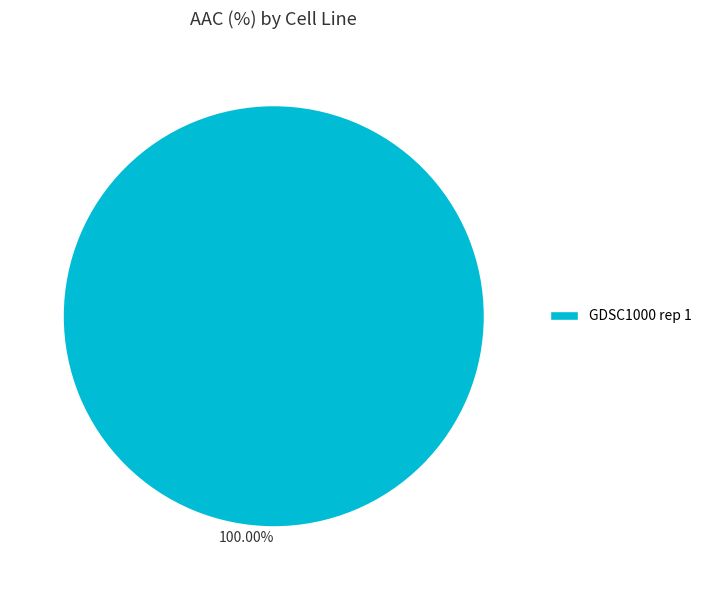

Rank the categories by value from lowest to highest.

100.00%